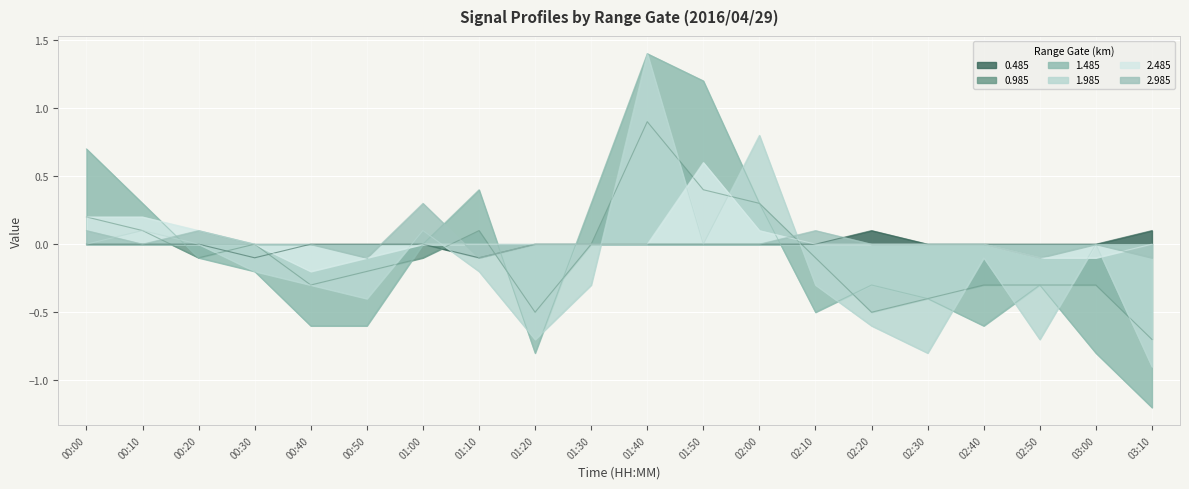

What is the difference between the highest and lowest values at 02:40?

0.6